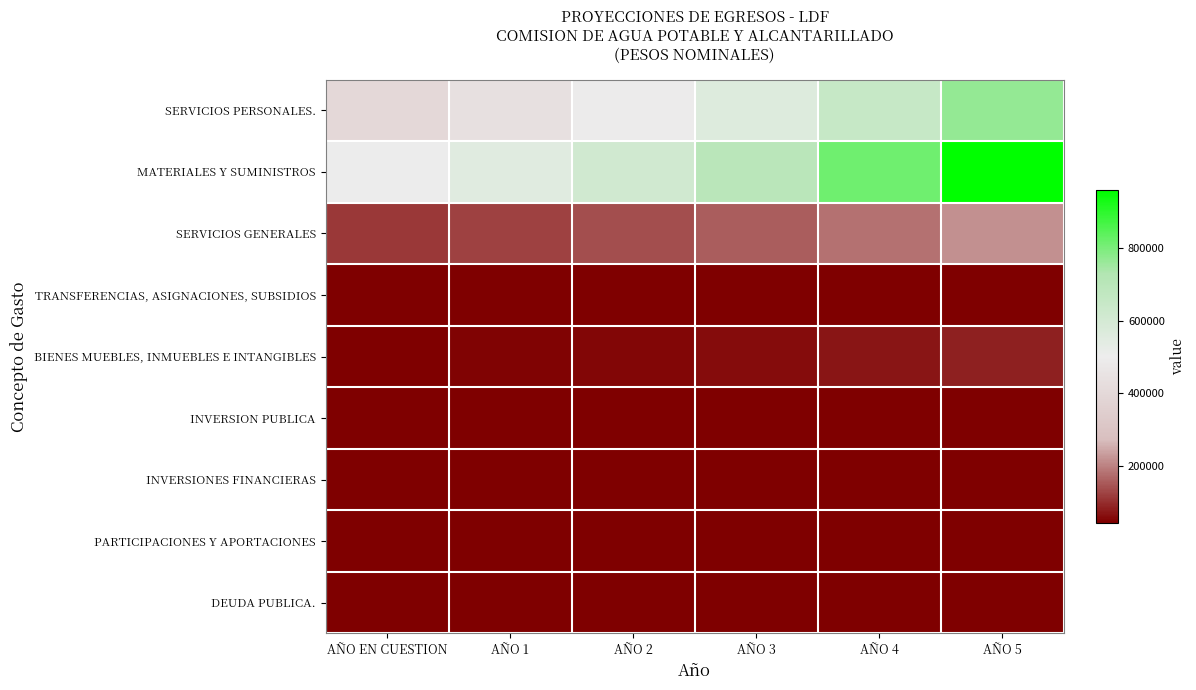

Count the number of data series in this chart.

9